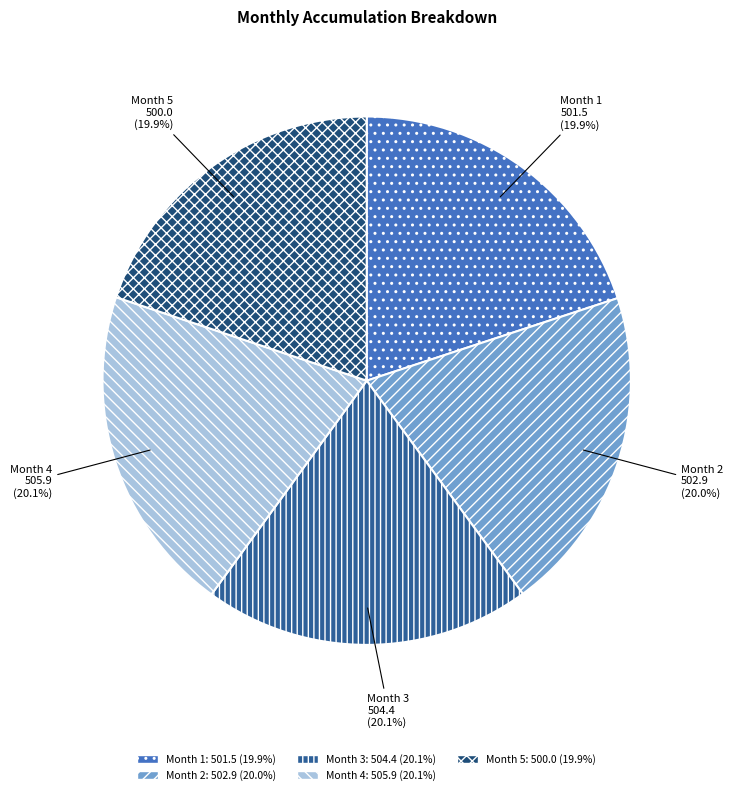

True or false: Month 3 accounts for 20% of the total.

True